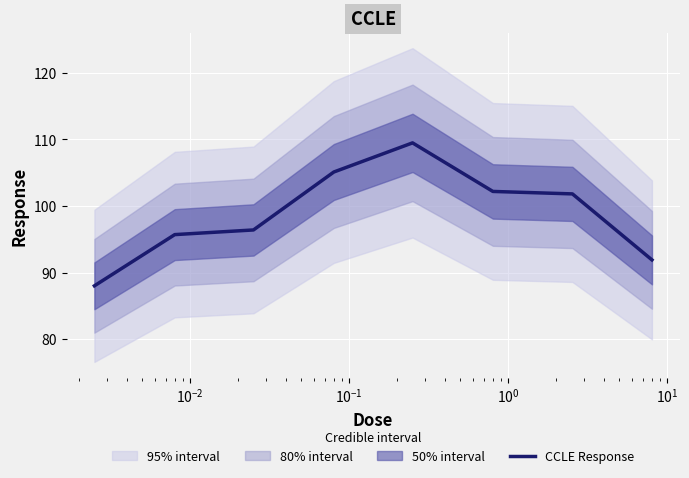

What is the maximum value for CCLE Response?

109.5